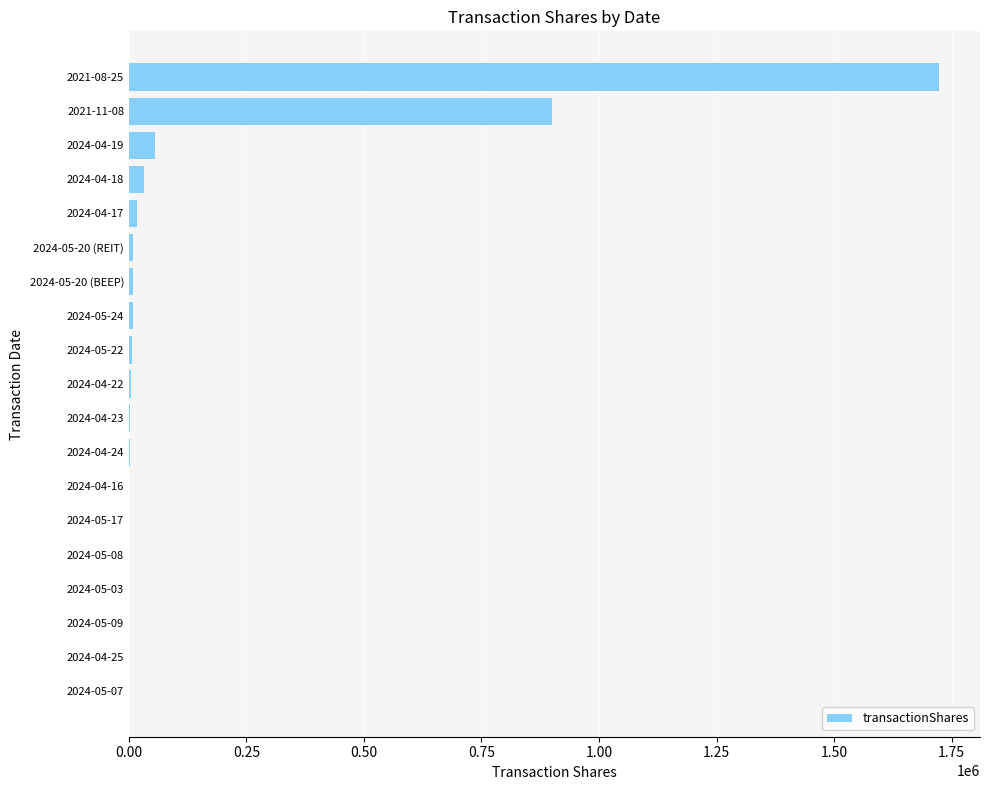

Where is the data nearest to the value 862174?

2021-11-08